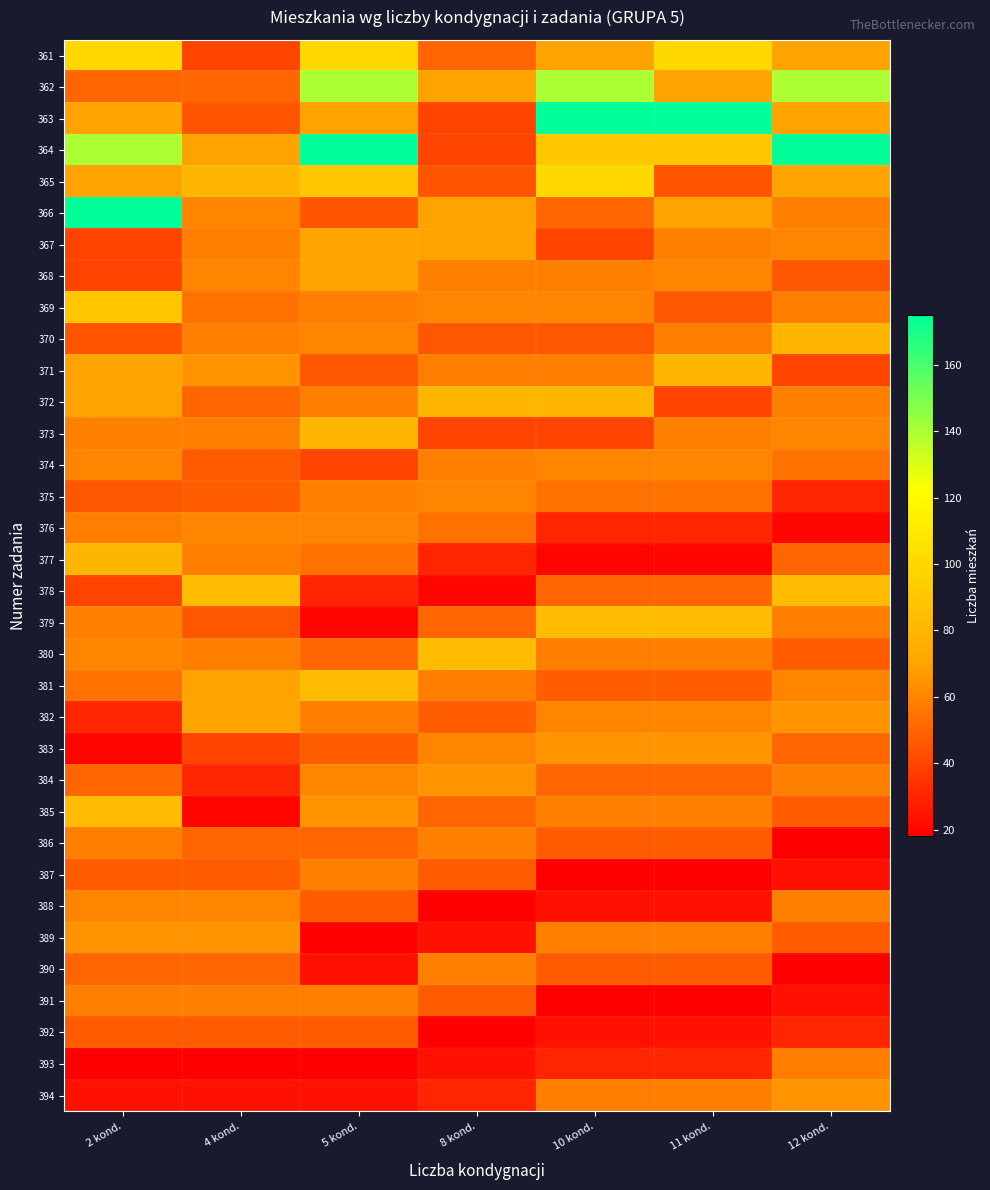

Count the number of categories in the chart.

7